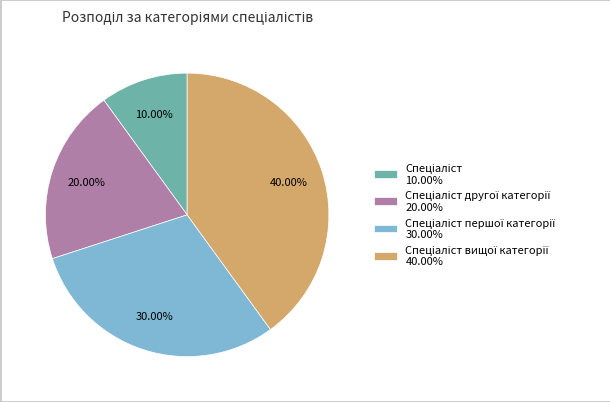

Does any single category account for the majority?

No